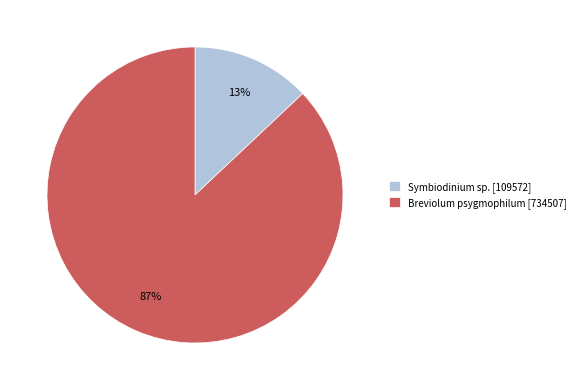

What percentage is the Breviolum psygmophilum slice, to the nearest percent?

87%